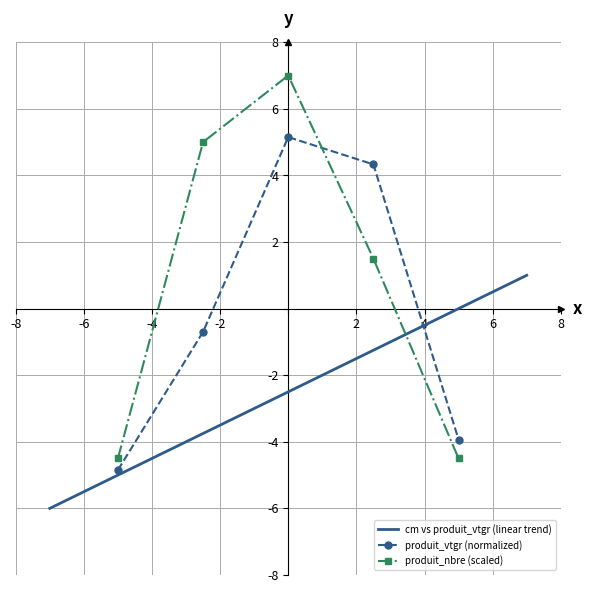

What is the lowest value of the produit_vtgr (normalized) series?

-4.8